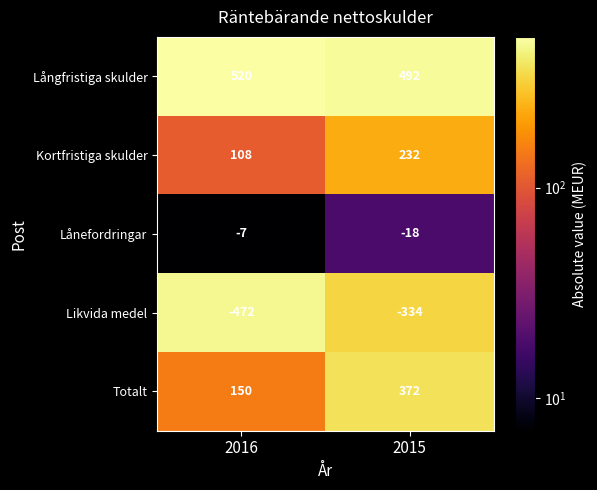

What is the spread (max minus min) of values at 2016?

992